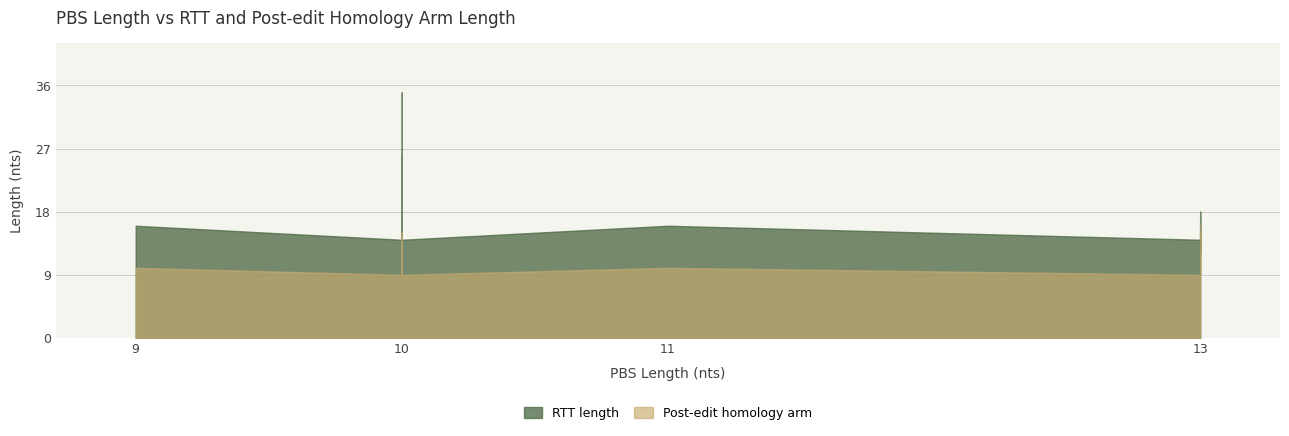

Which category has the highest value across all series?

10